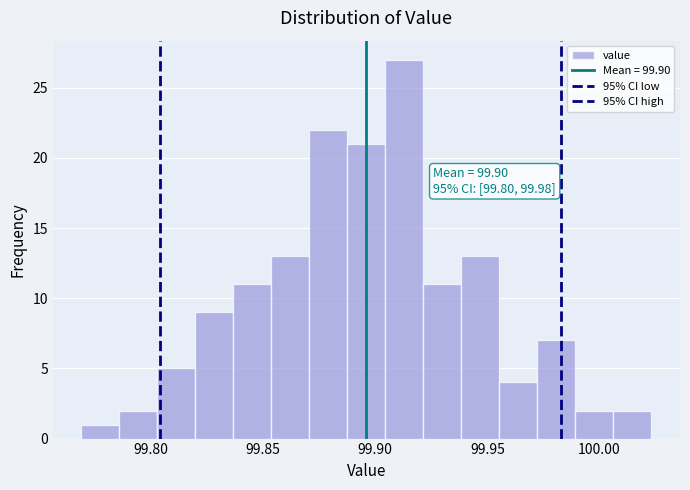

Read against the x-axis, roughly where is the centre of the tallest bar?

99.915